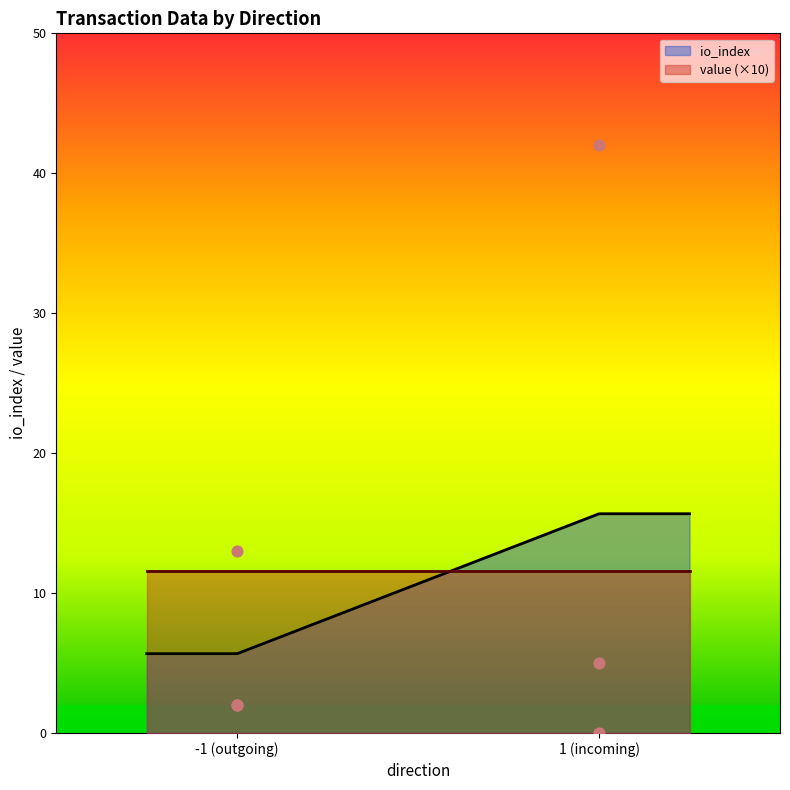

What are all the series names shown in the legend?

io_index, value